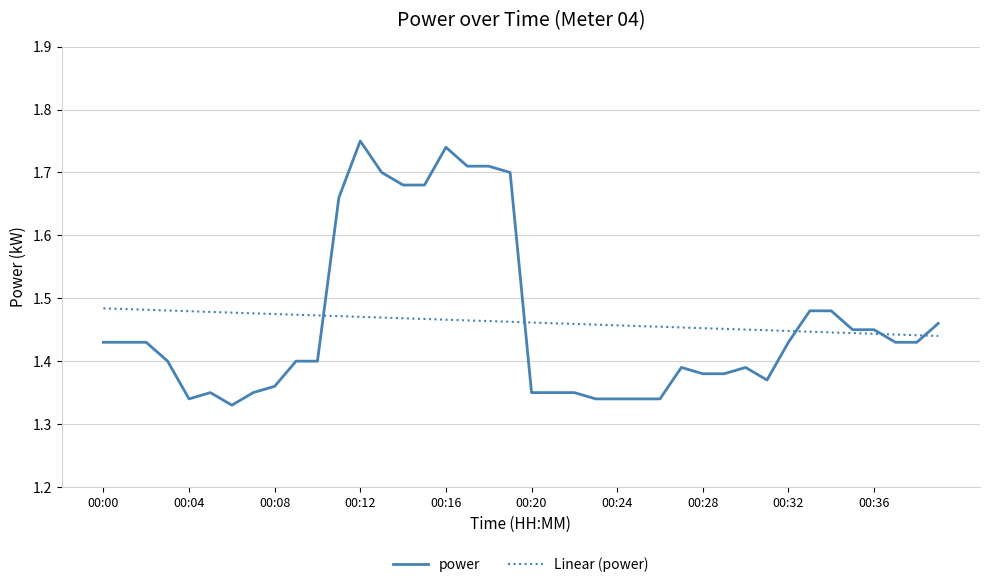

Which series has the widest spread of values?

power